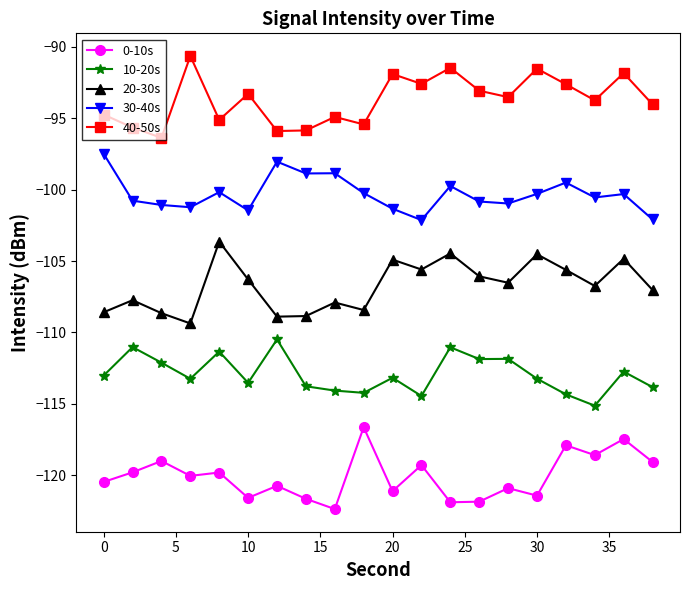

Which series has the largest total across all categories?

40-50s